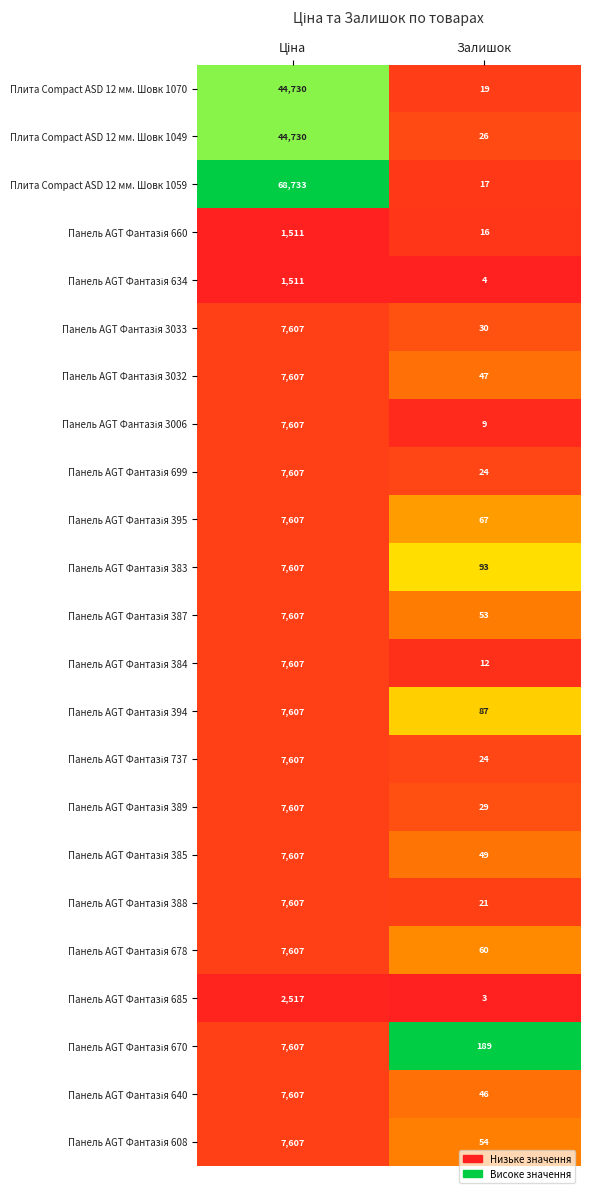

What is the total value across all series at Залишок?

979